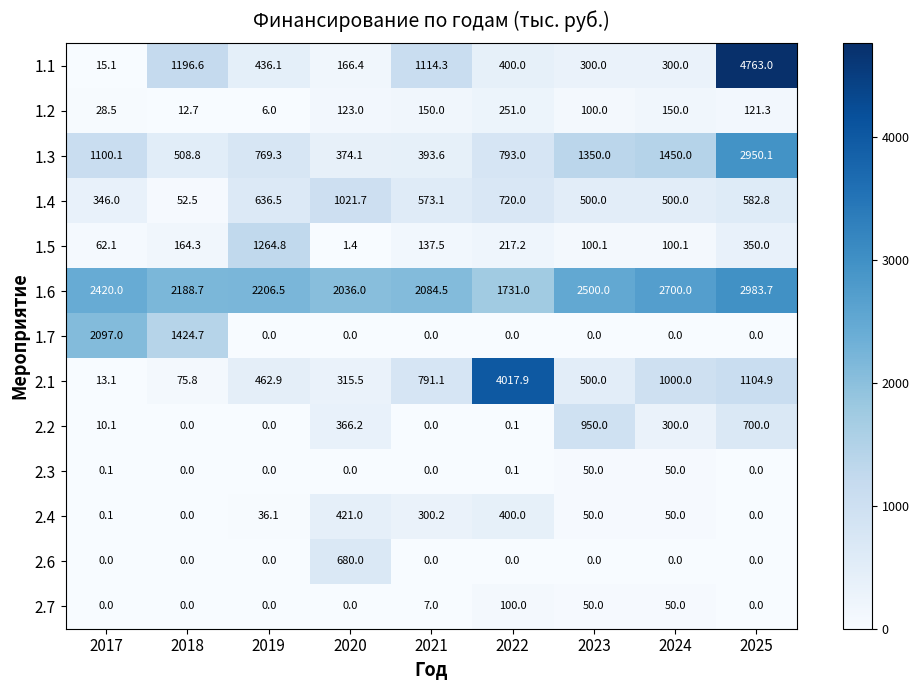

What is the maximum value for 2.2?

950.0